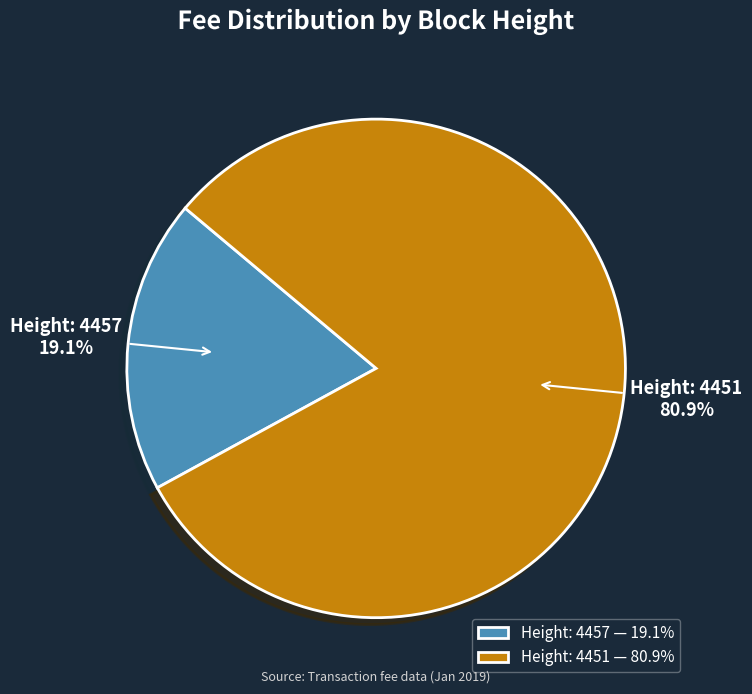

To the nearest percent, what is the difference between the Height: 4457 and Height: 4451 slice percentages?

62%